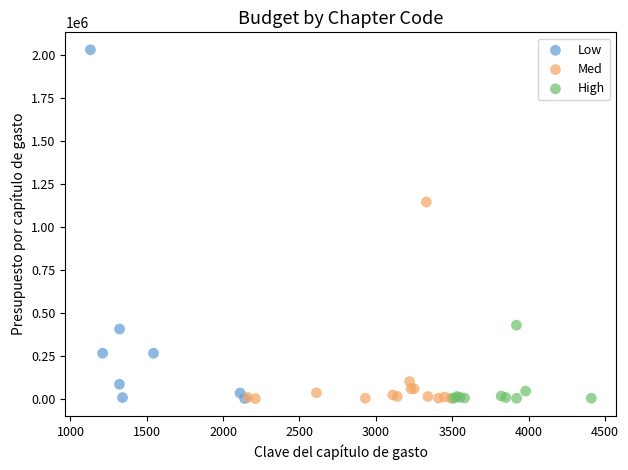

What are all the series names shown in the legend?

Low, Med, High